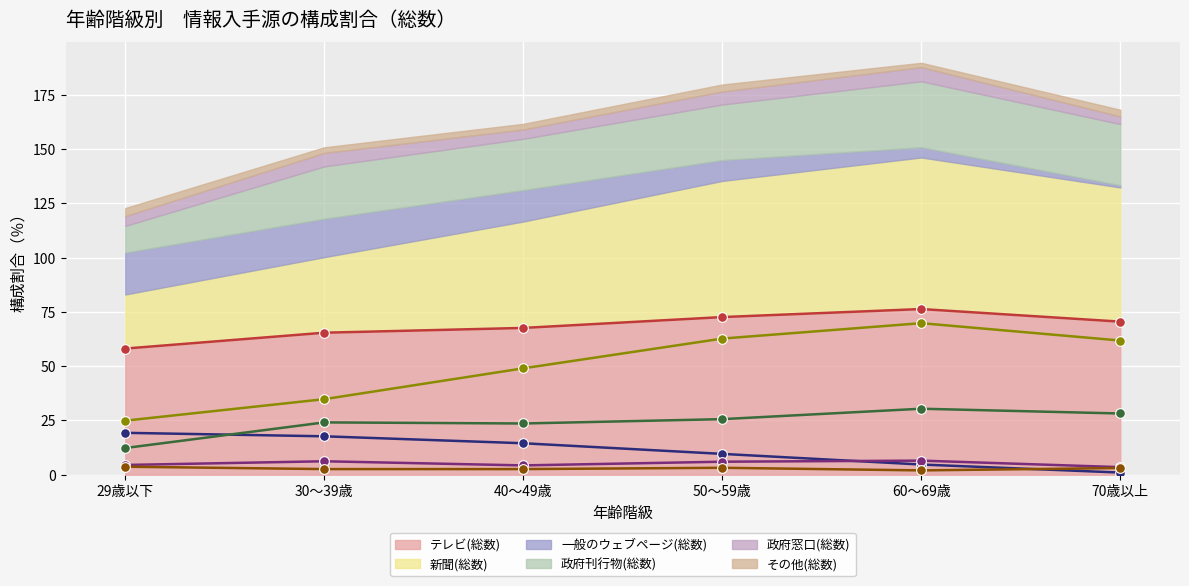

What is the label of the 1st point from the right?

70歳以上